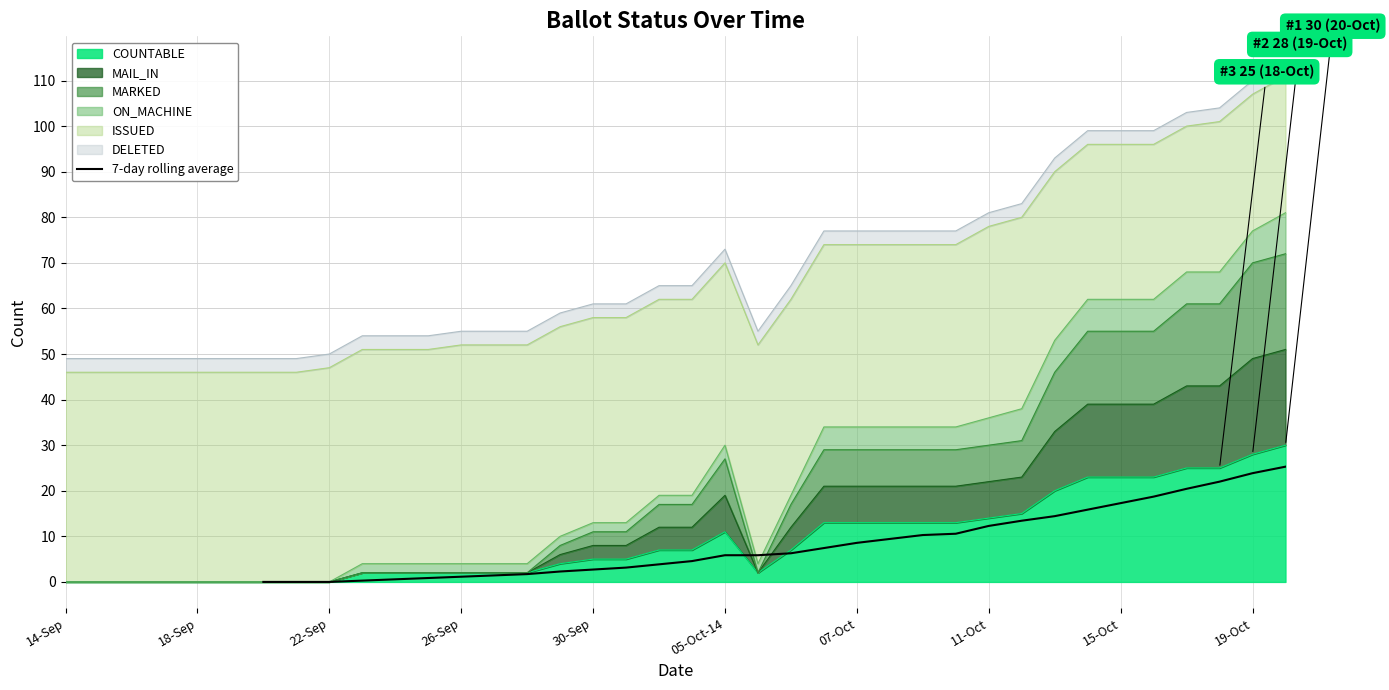

How many data points are less than 4?

13